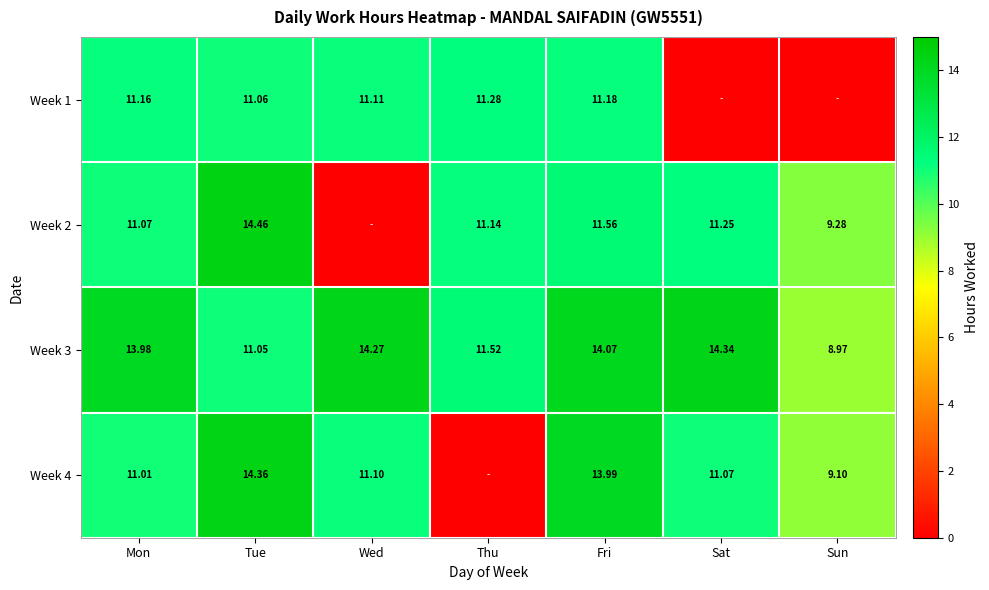

What is the difference between the Week 1 values at Thu and Tue?

0.2